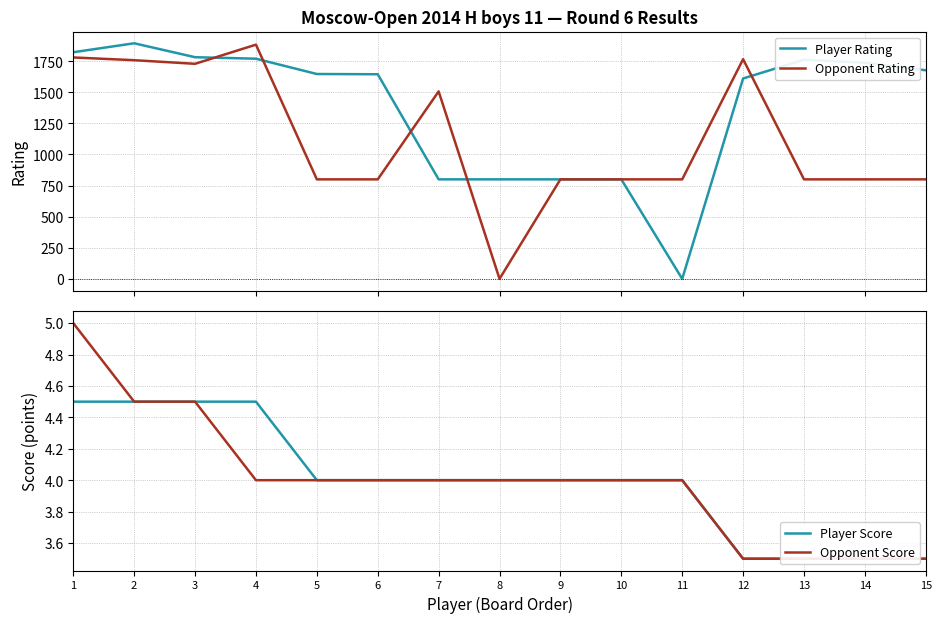

What is the difference between the maximum and minimum values in the Player Score series?

1.0